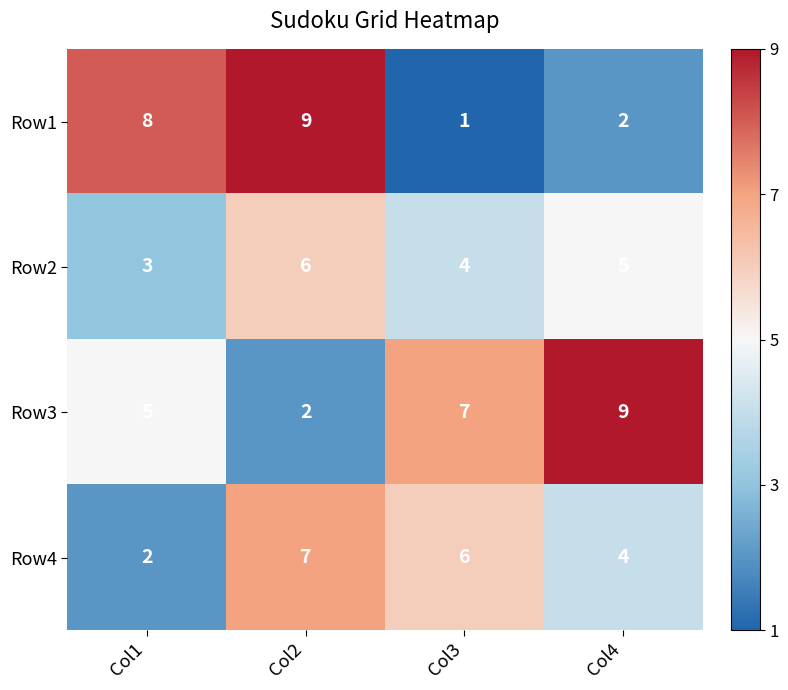

What is the sum of the Row2 values at Col3 and Col4?

9